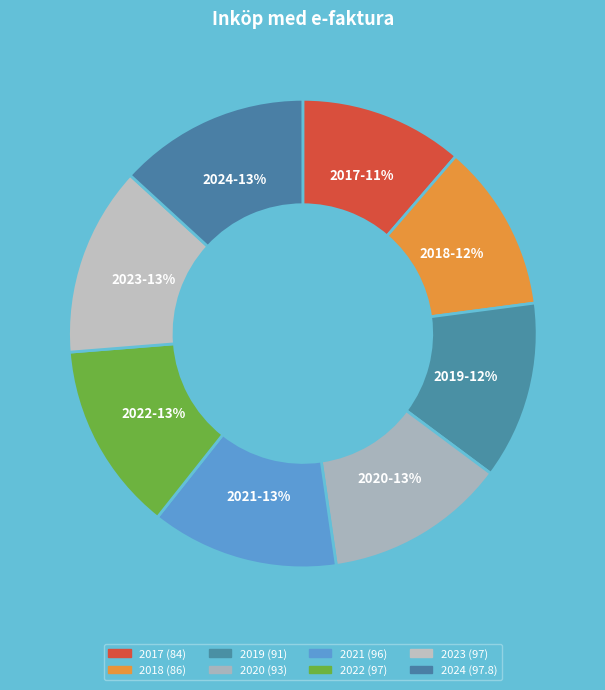

To the nearest percent, what portion does 2024 represent?

13%